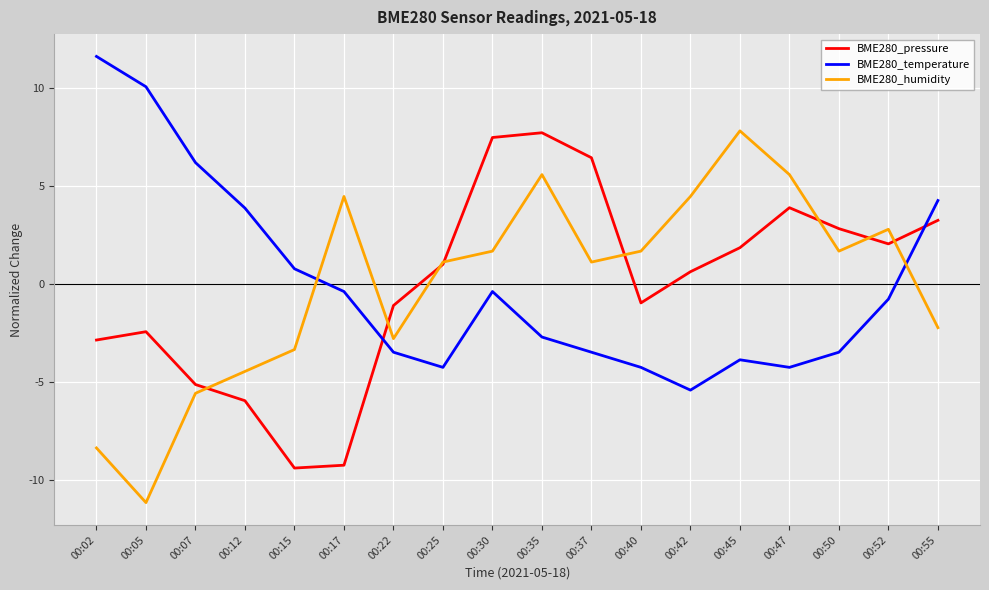

Is it true that BME280_temperature equals -4.3 at 00:40?

True